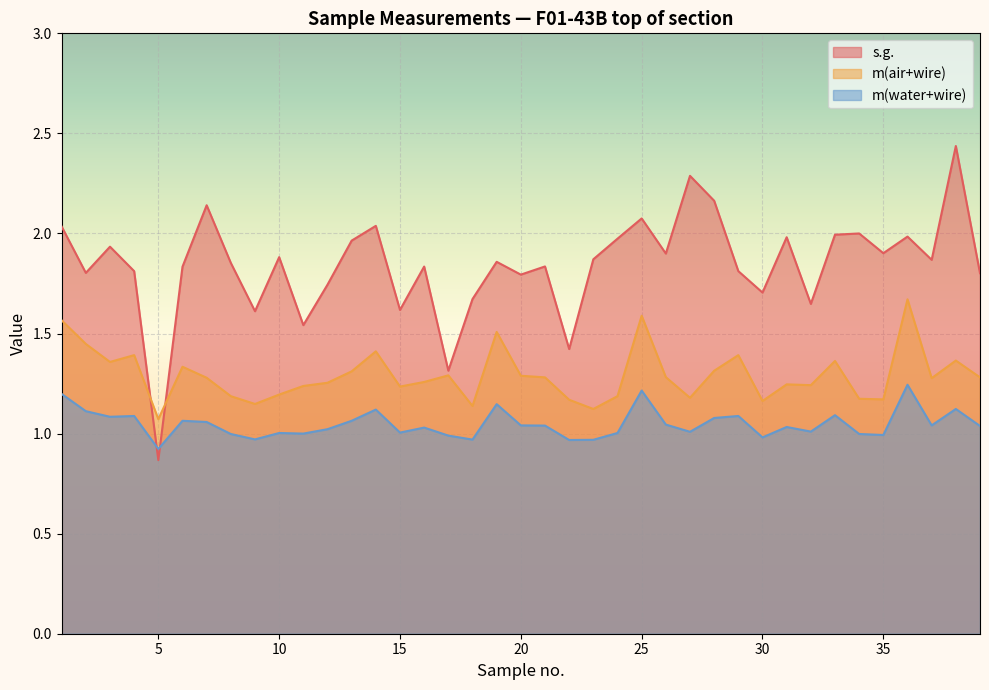

The value of m(water+wire) at 28 is 1.1. True or false?

True